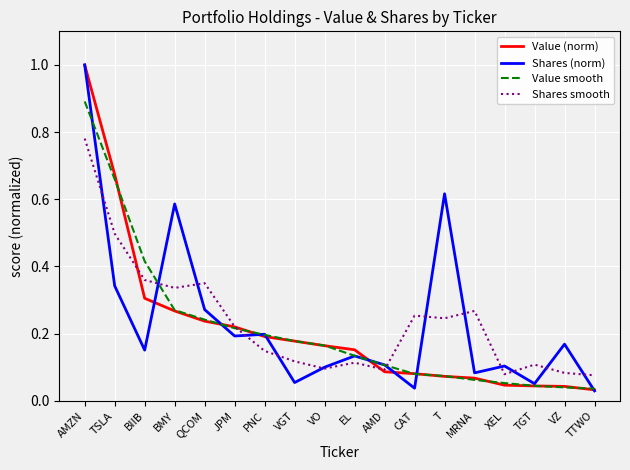

Is the value of Shares (norm) at JPM greater than the value of Shares smooth at BMY?

No